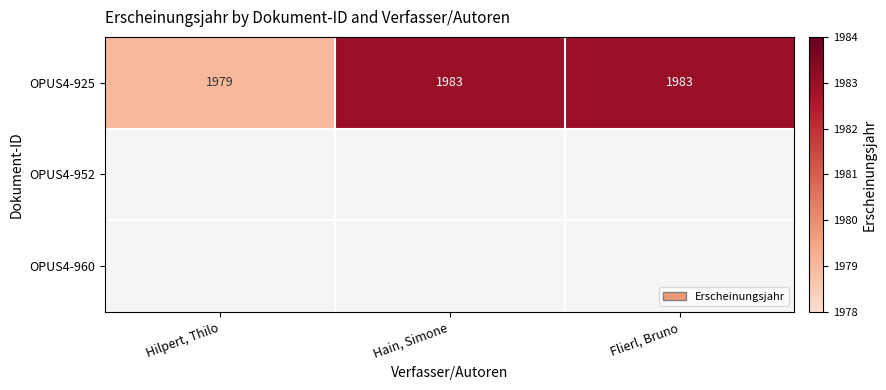

Which category has the lowest value across all series?

Hilpert, Thilo